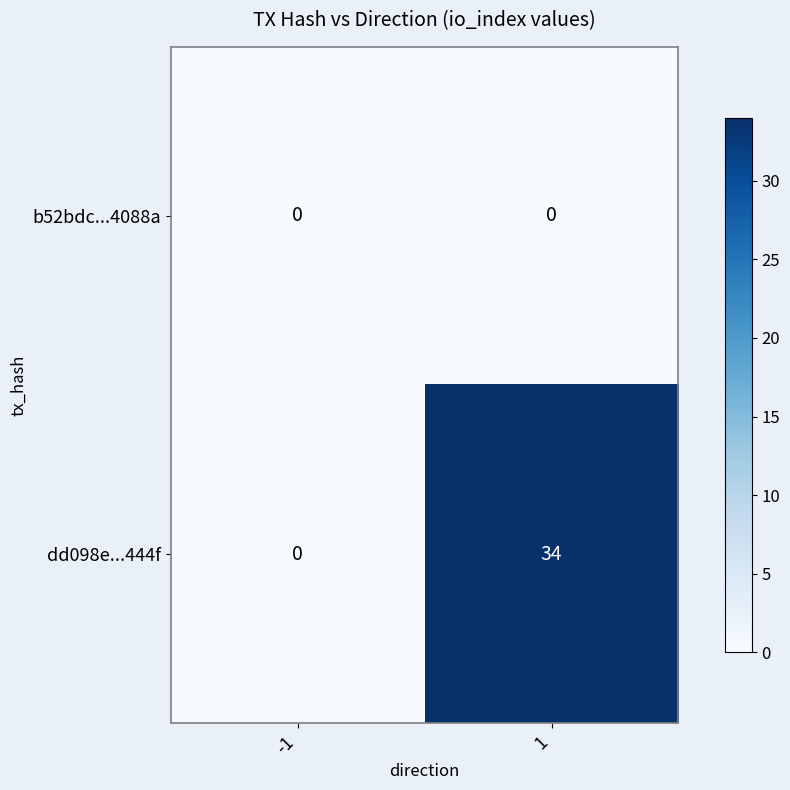

The dd098e...444f series shows 0 at -1. True or false?

True